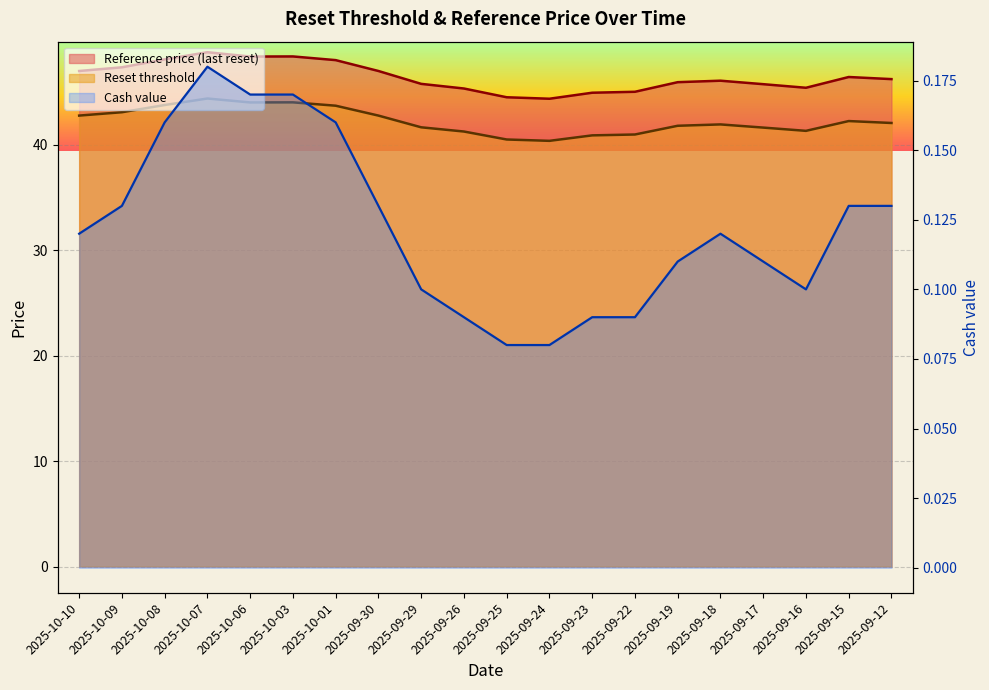

In Reset threshold, how many points are lower than both neighbors (excluding endpoints)?

3